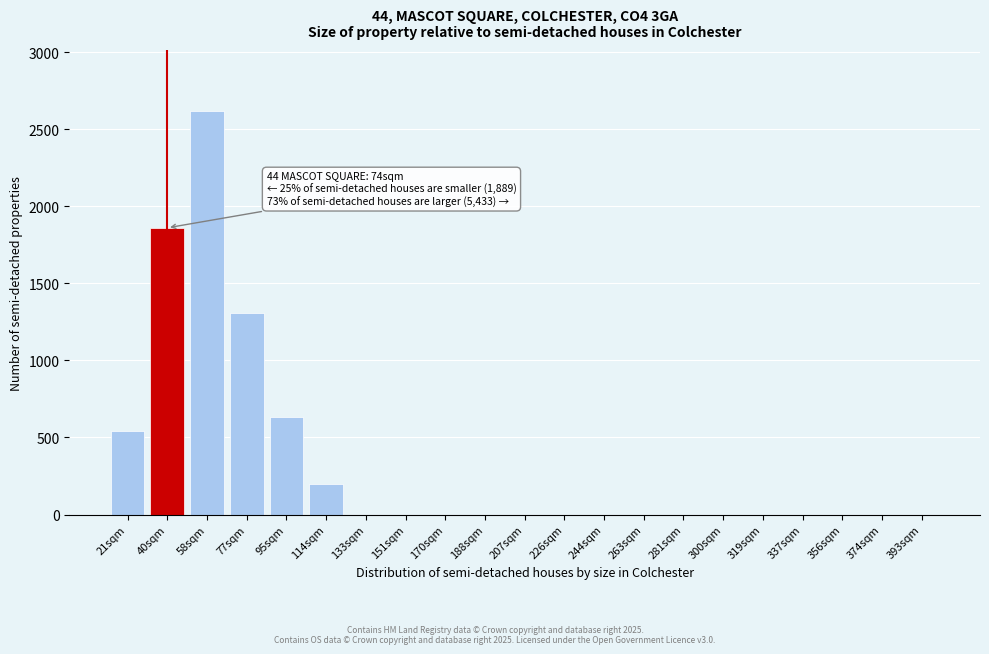

Reading right to left, extract all data points from this chart.

393sqm=0	374sqm=0	356sqm=0	337sqm=0	319sqm=0	300sqm=0	281sqm=0	263sqm=0	244sqm=0	226sqm=0	207sqm=0	188sqm=0	170sqm=0	151sqm=0	133sqm=0	114sqm=200	95sqm=630	77sqm=1310	58sqm=2620	40sqm=1860	21sqm=540